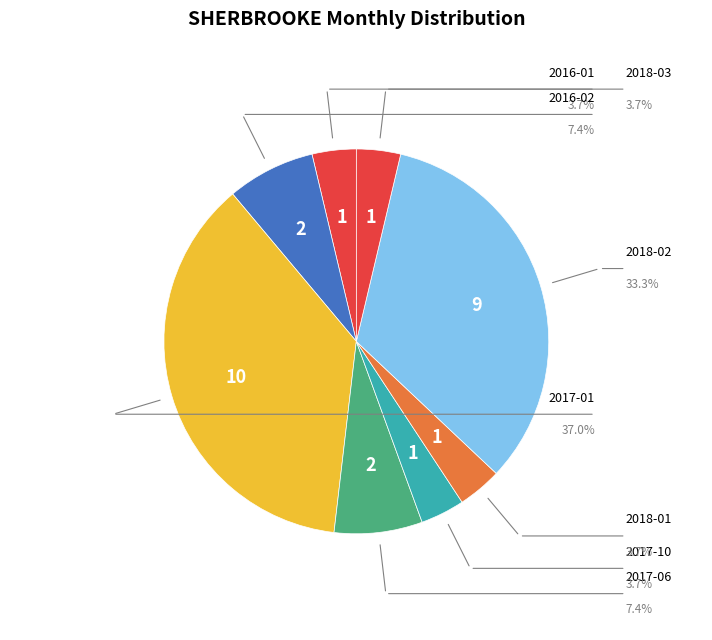

Is it true that 2017-04 is 0% of the pie?

True